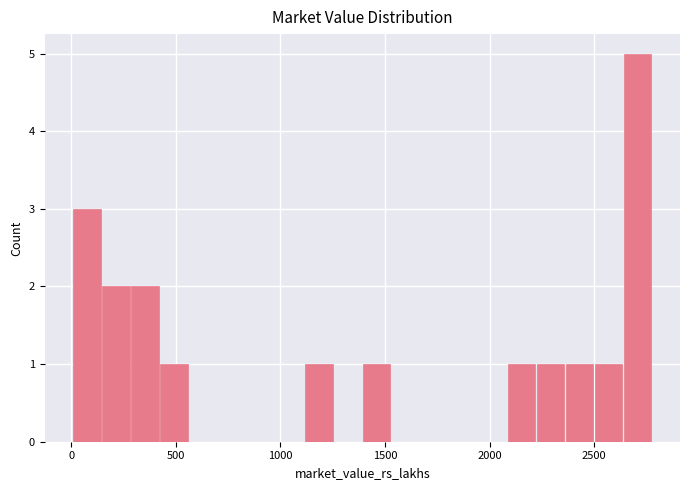

Around what value on the x-axis is the tallest bar? Give the approximate position of its centre, as read against the axis.

2700